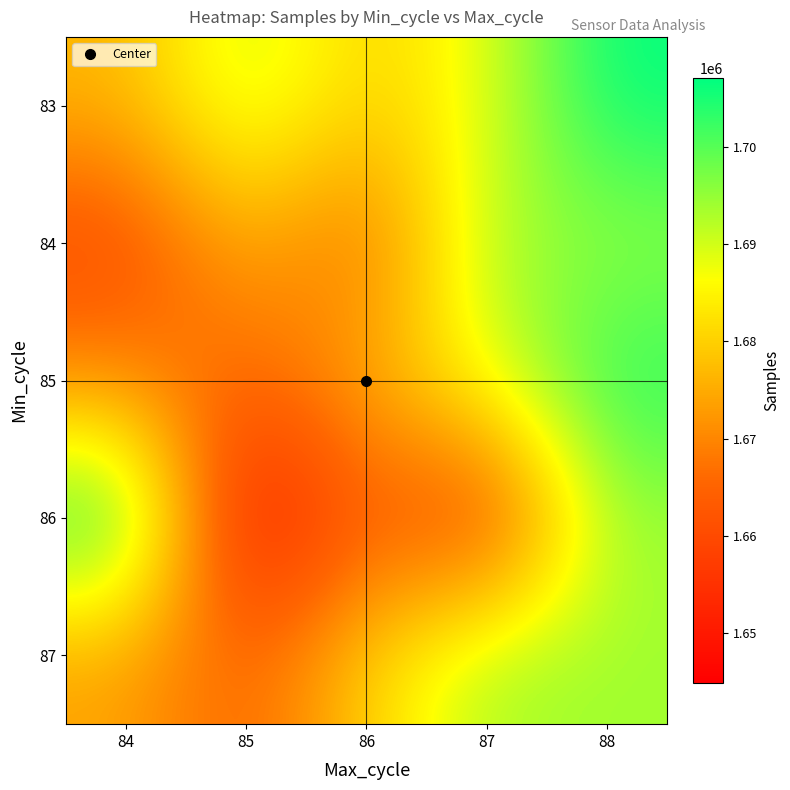

Reading left to right, what are all the values shown in this chart?

83: 84=1676577	85=1692297	86=1679673	87=1688372	88=1707093
84: 84=1658992	85=1676475	86=1664593	87=1694170	88=1694383
85: 84=1670271	85=1664269	86=1675698	87=1688461	88=1704576
86: 84=1706468	85=1644862	86=1664994	87=1654083	88=1694494
87: 84=1673567	85=1664269	86=1680235	87=1694170	88=1693932